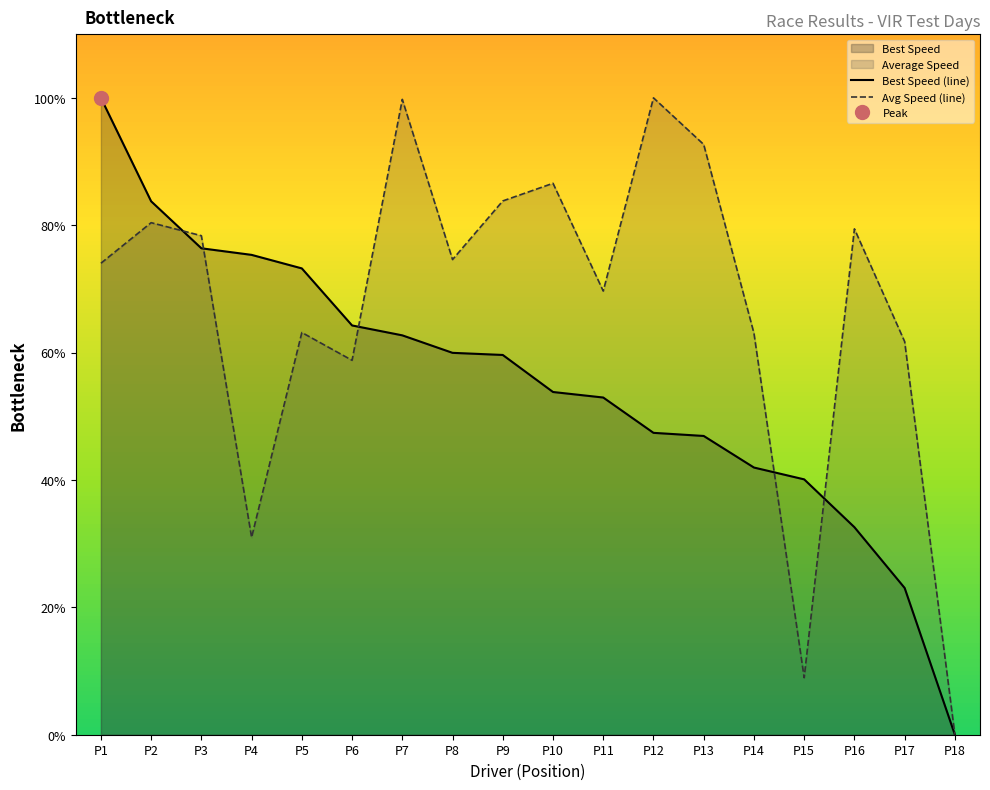

How many data points does each series have?

18